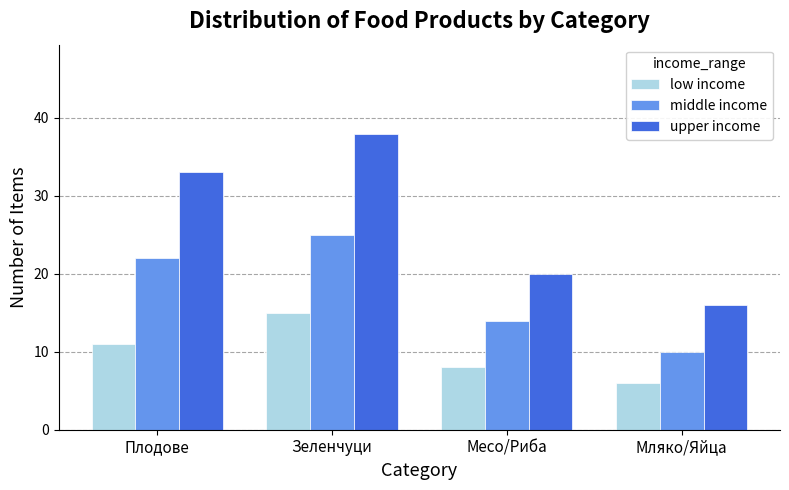

How many groups of bars are there?

4